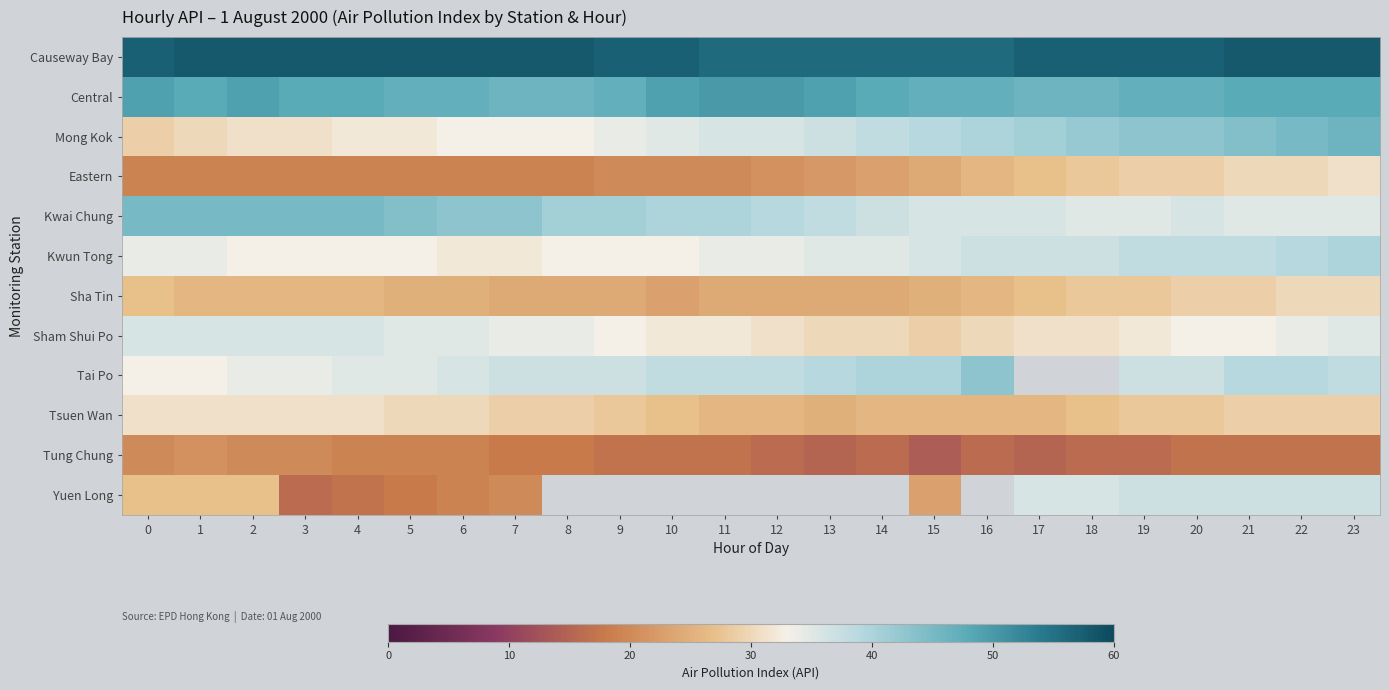

What is the difference between the maximum and minimum values in the Eastern series?

12.0